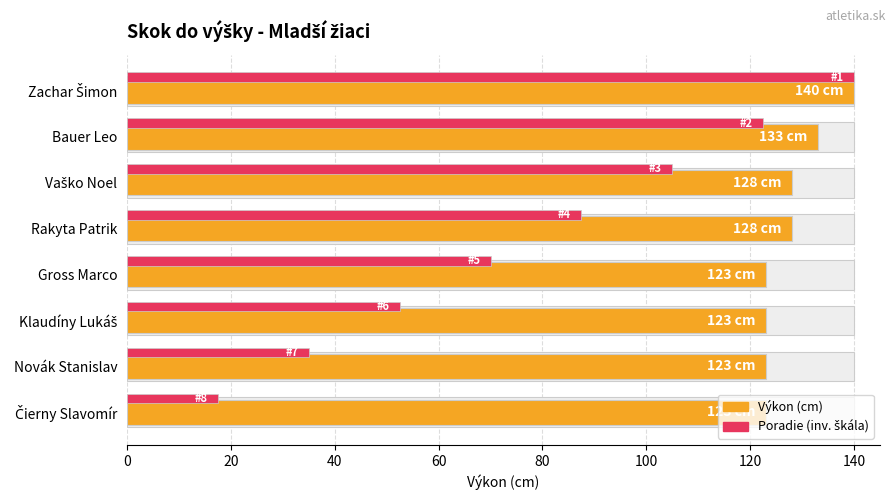

What is the difference between the second highest and second lowest values?

10